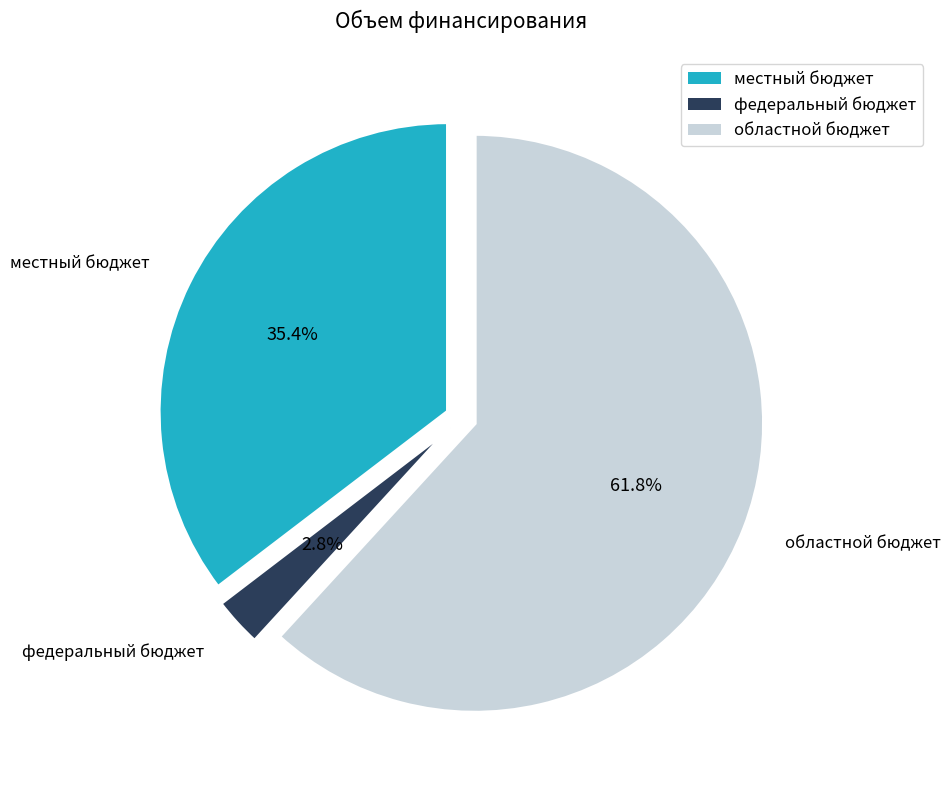

What is the total percentage of областной бюджет and федеральный бюджет?

64.6%